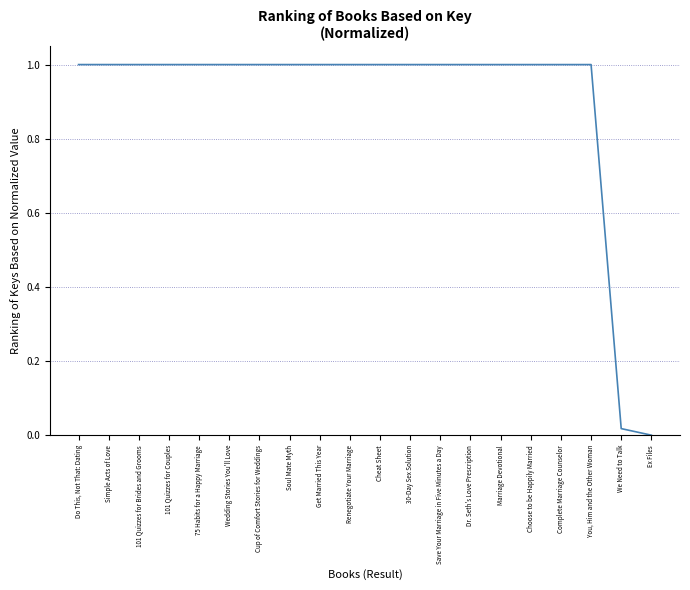

What is the approximate value at Get Married This Year?

1.0